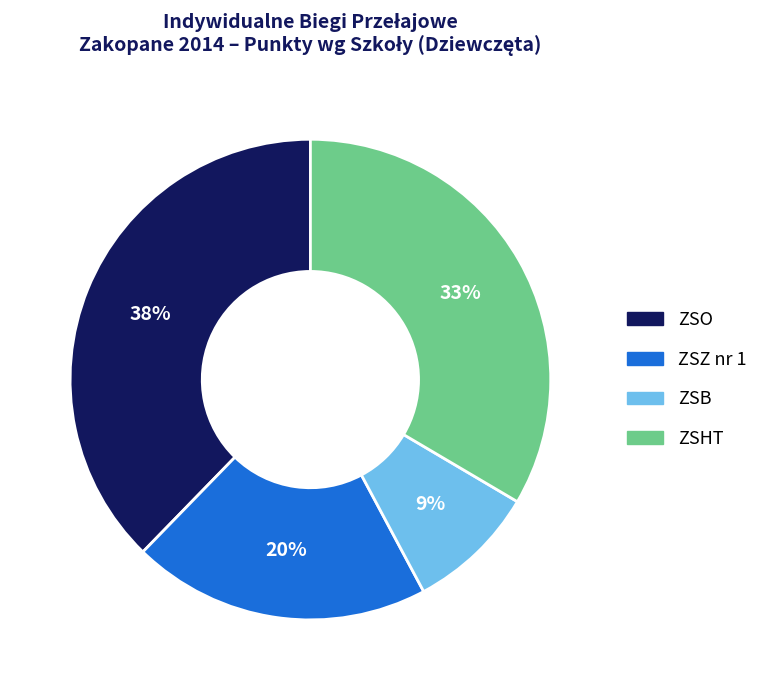

Which slice is the largest?

ZSO